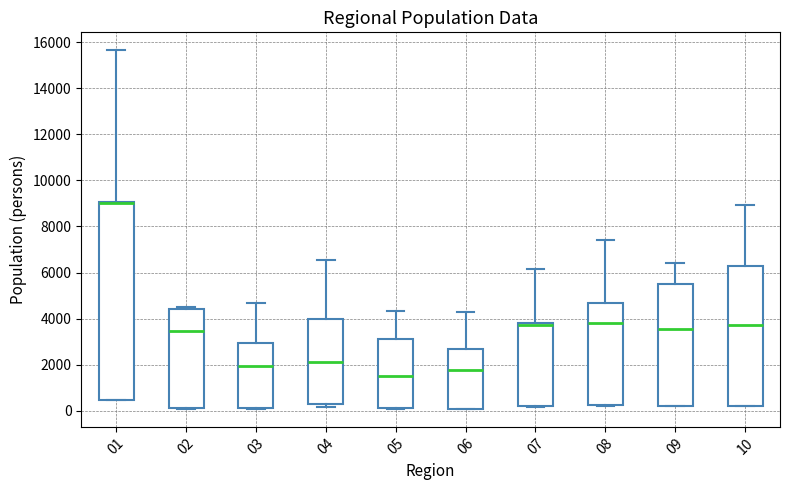

Which box is the tallest, from its lower edge to its upper edge?

01